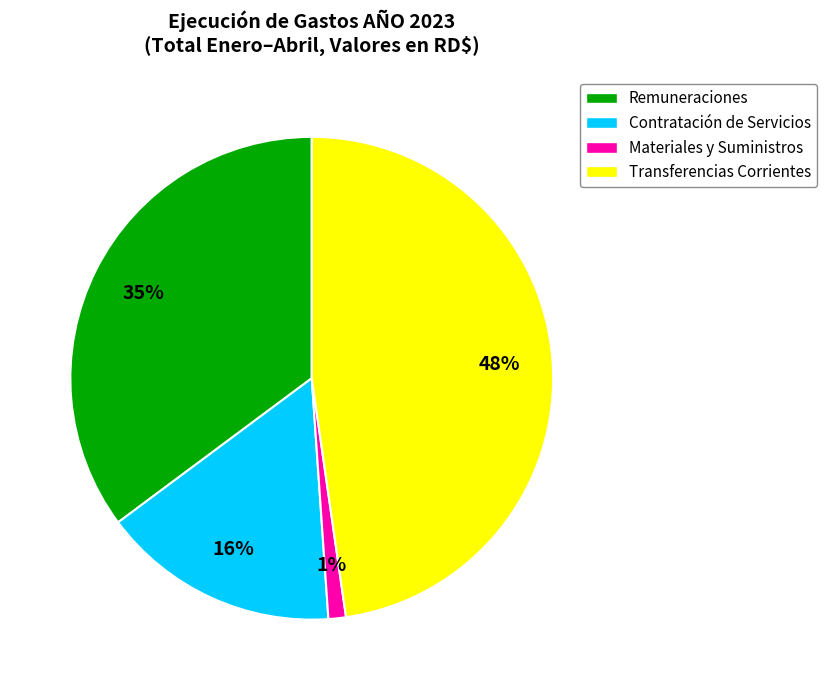

Is there a majority slice in this chart?

No